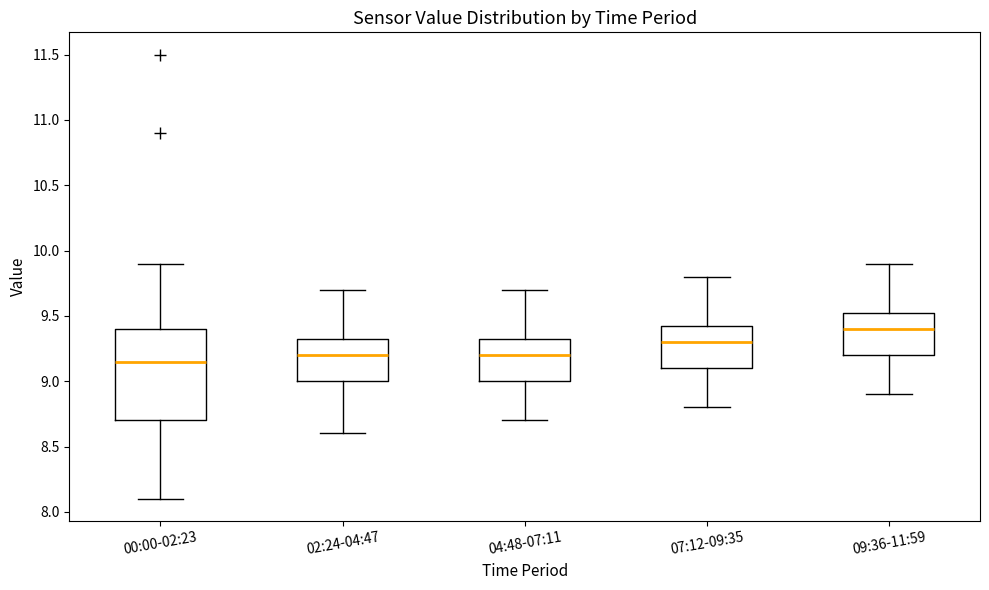

Which box has the highest median line?

09:36-11:59